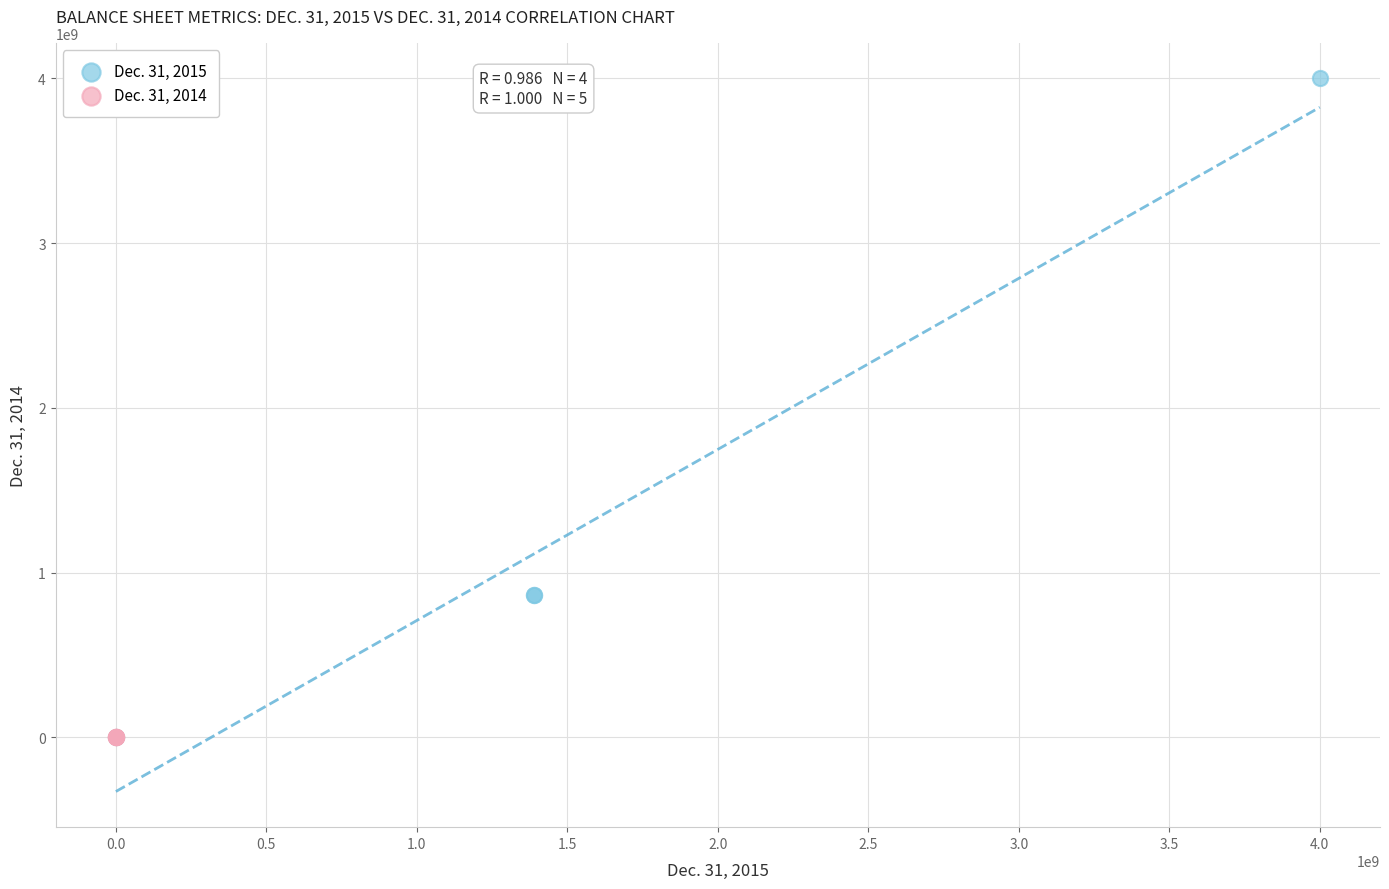

Which series has the widest spread of Y values?

Dec. 31, 2015